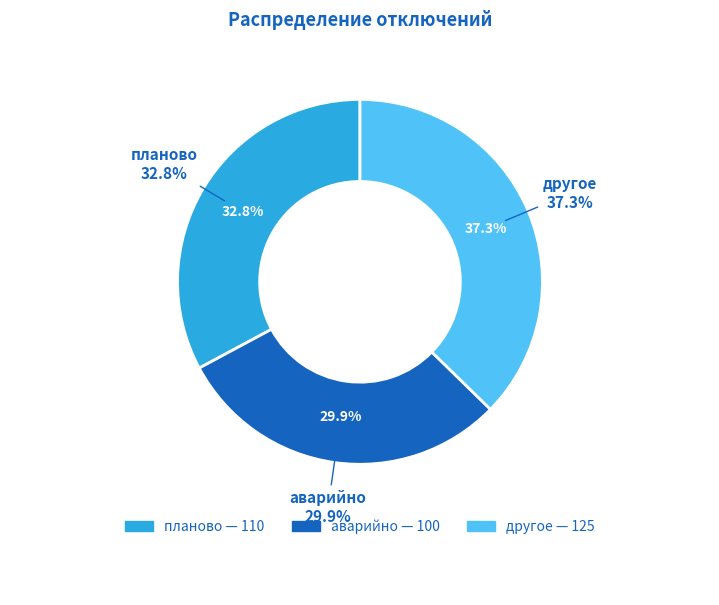

Does any single category account for the majority?

No